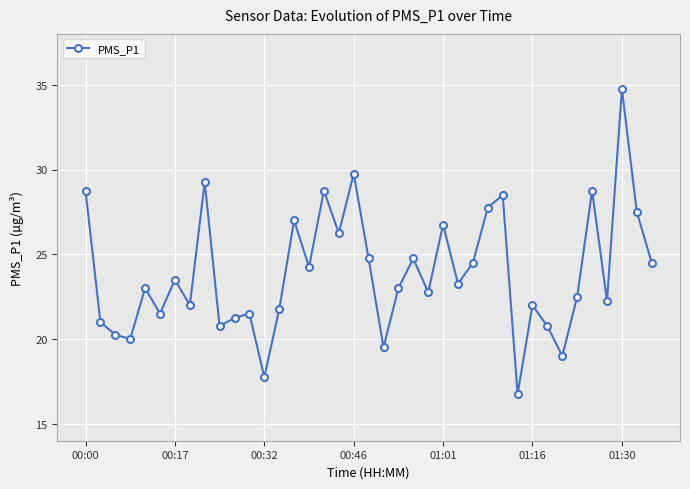

What is the sum of all values?

932.5